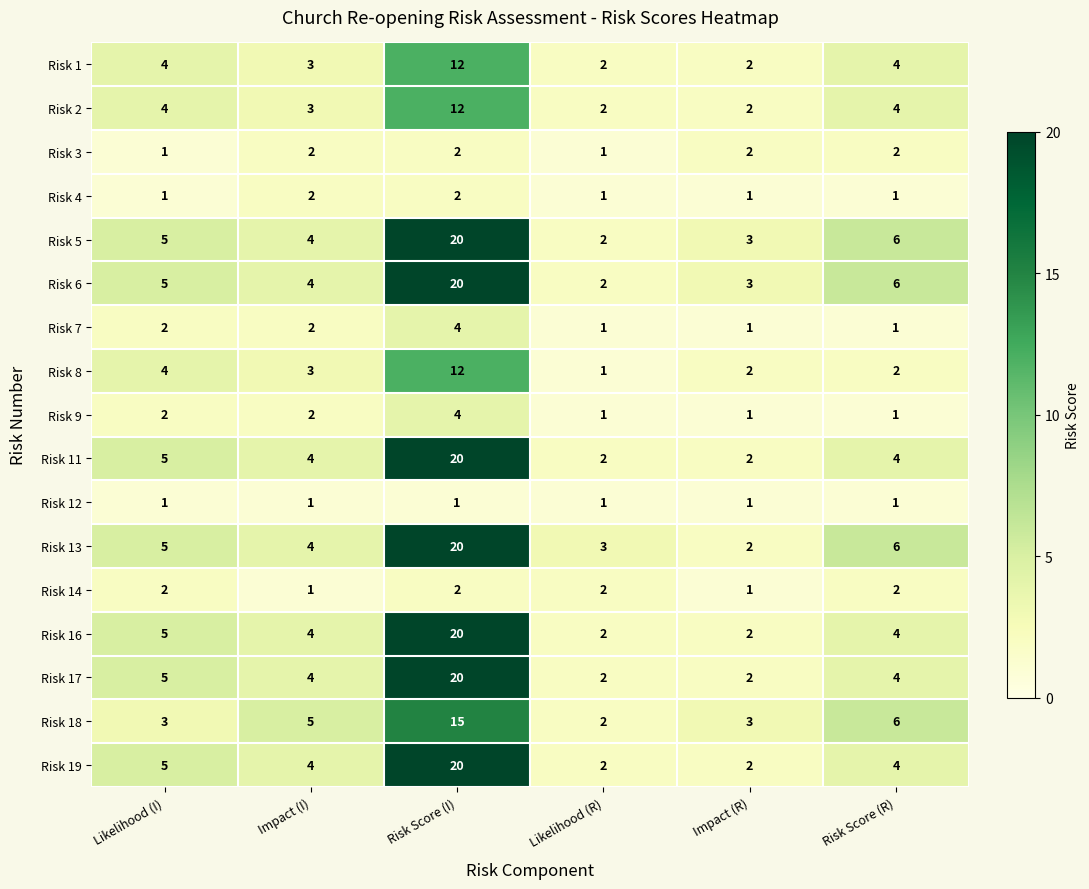

Count the number of data series in this chart.

17